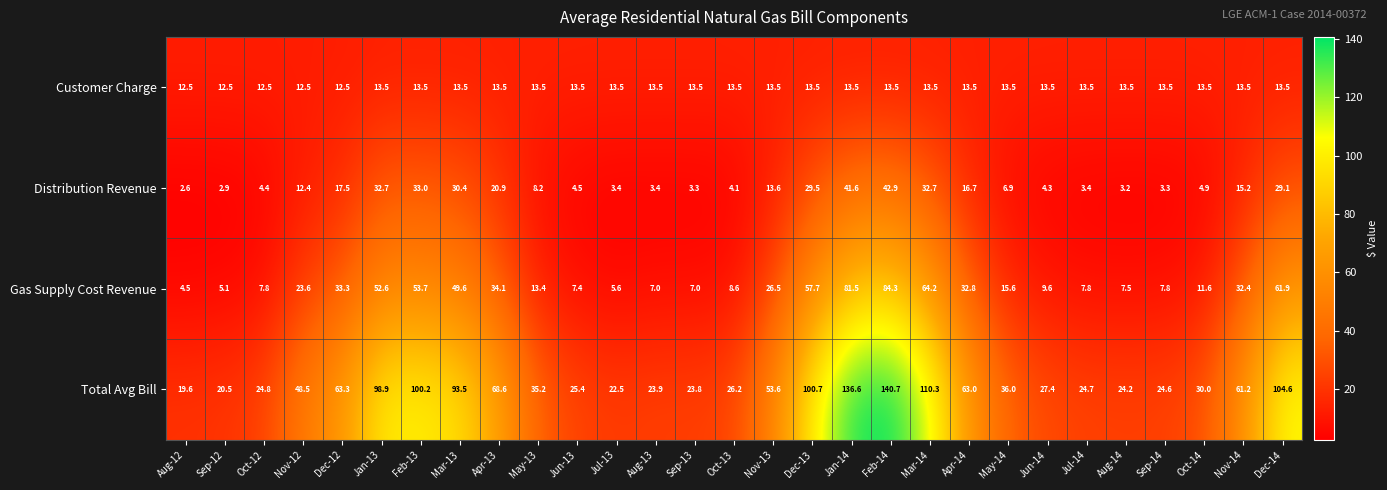

List the series in order of their peak value, lowest first.

Customer Charge, Distribution Revenue, Gas Supply Cost Revenue, Total Avg Bill